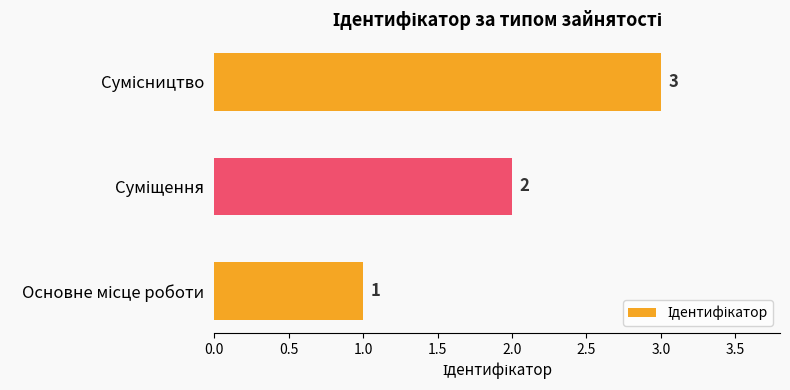

Count the values in the range 1 to 3.

3